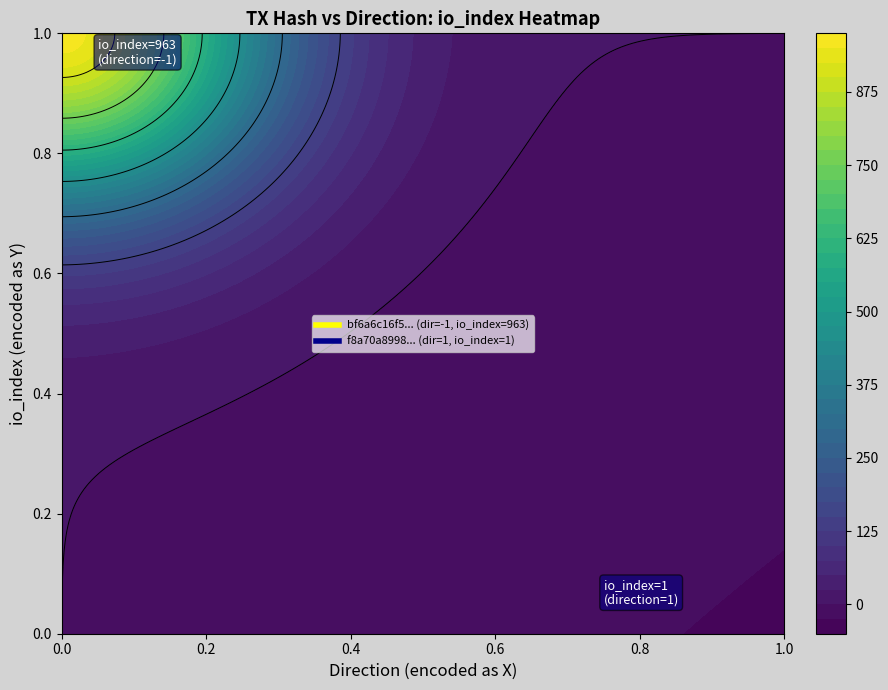

Which series has the largest total across all categories?

bf6a6c16f5038244074391ed73ee4a4d526c0cf